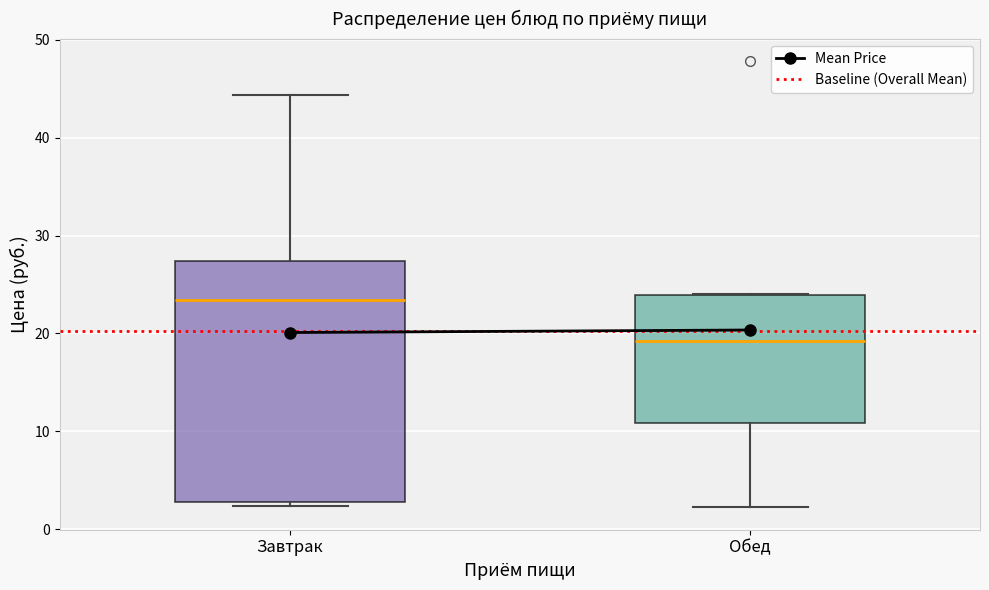

Reading left to right, transcribe this box plot: for each box, give where its median line is, the range the box spans, and where its two whiskers end, as read against the y-axis. The values are not printed on the chart, so give them approximately, as read against the axis.

Завтрак: median 23, box 3 to 27, whiskers 2 to 44
Обед: median 19, box 11 to 24, whiskers 2 to 24